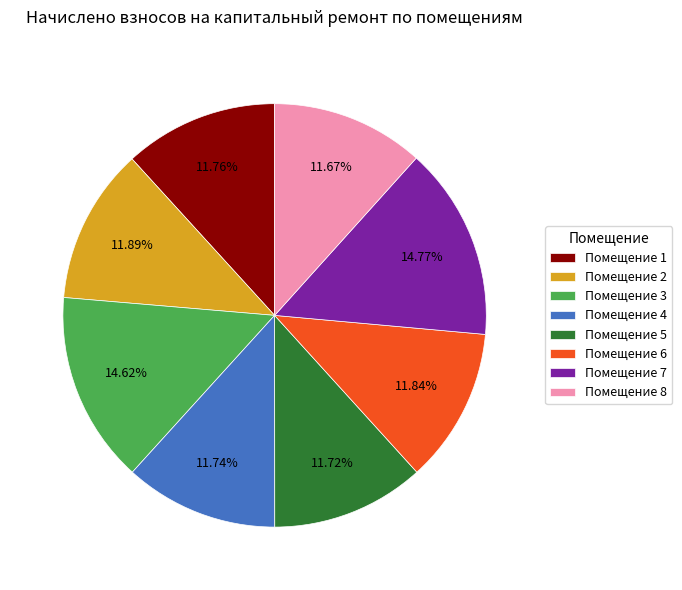

To the nearest percent, what is the difference between the largest and smallest slice percentages?

3%